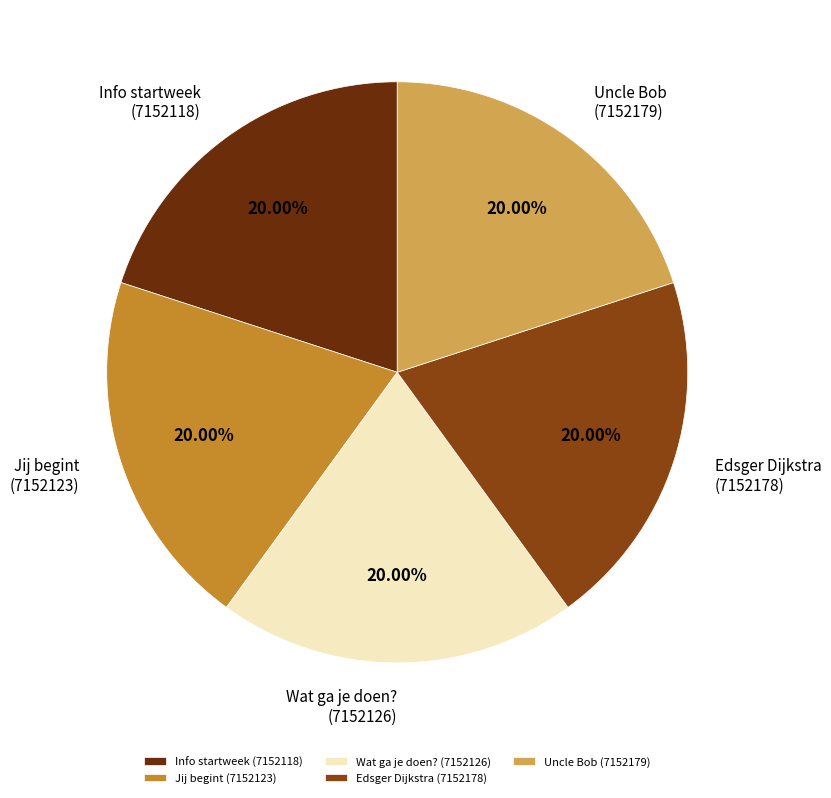

Does Wat ga je doen? (7152126) represent more than half of the total?

No